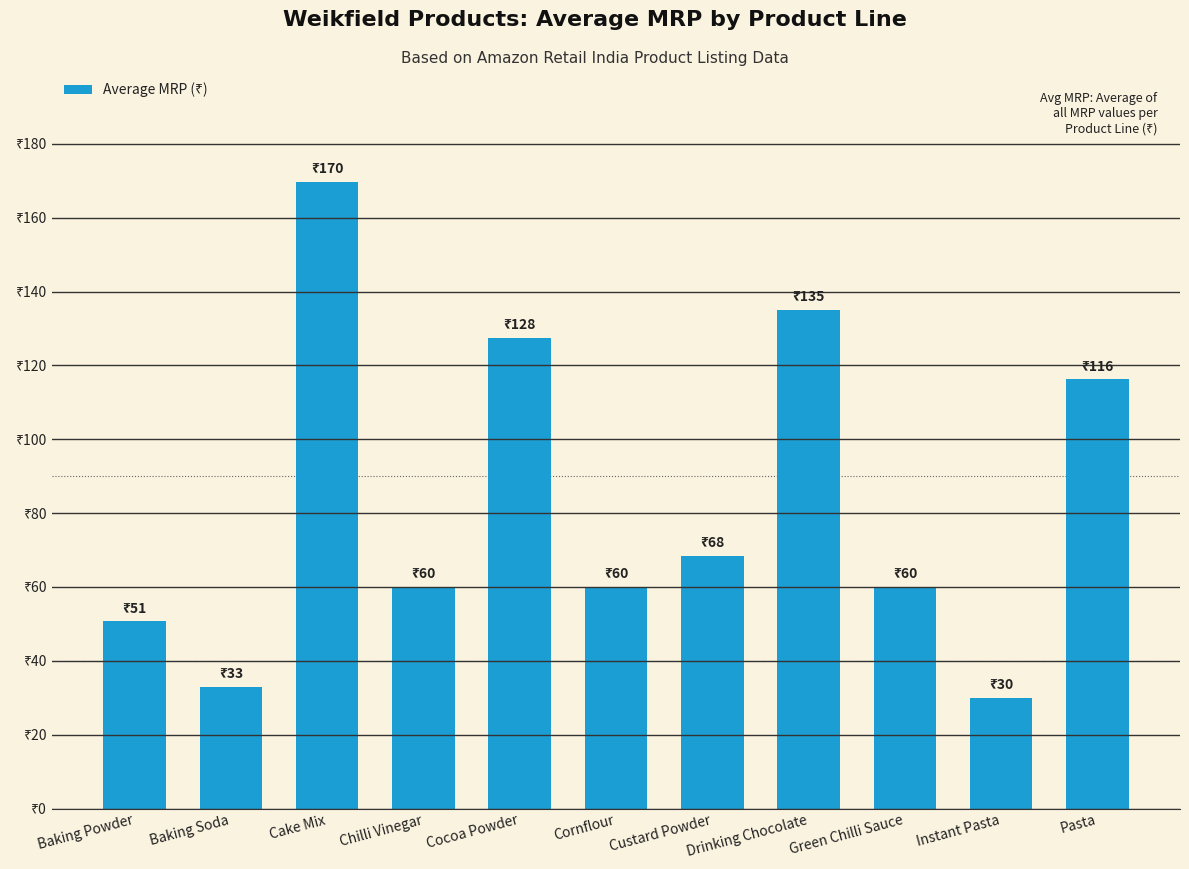

What is the value of the 2nd bar from the left?

33.0